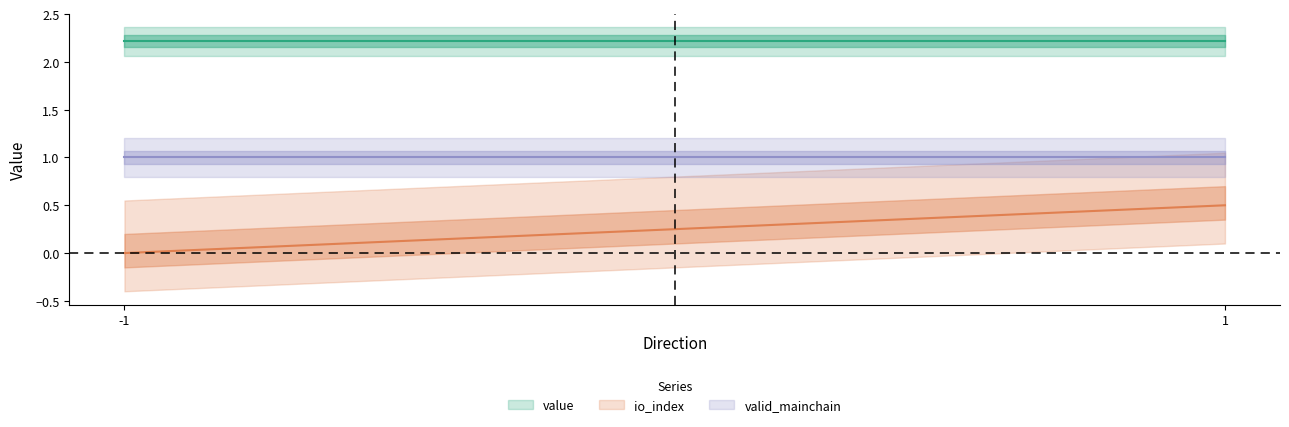

True or false: value and valid_mainchain intersect in this chart.

False